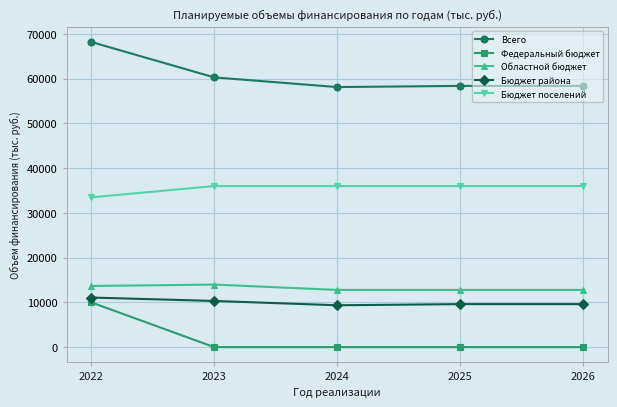

How many lines are shown in the chart?

5